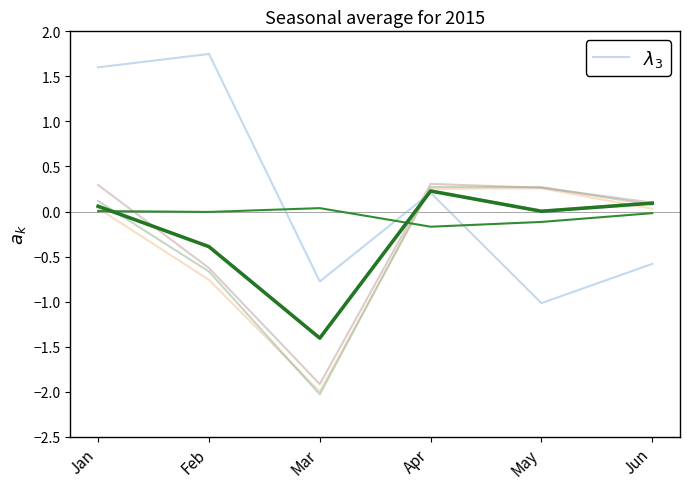

What is the maximum value shown in the chart?

1.7